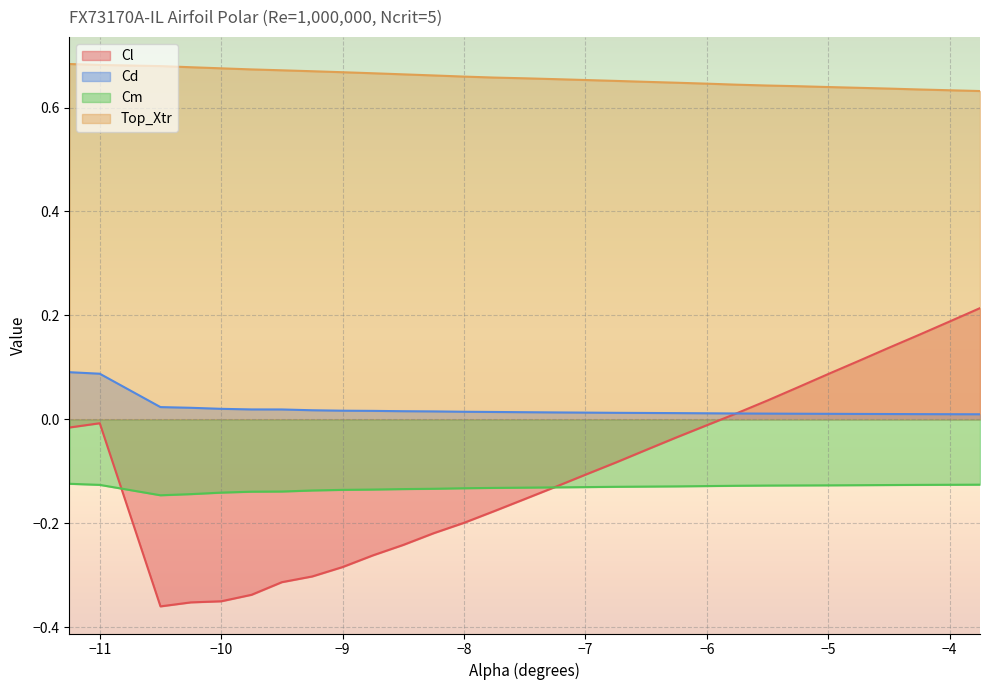

What are all the series names shown in the legend?

Cl, Cd, Cm, Top_Xtr